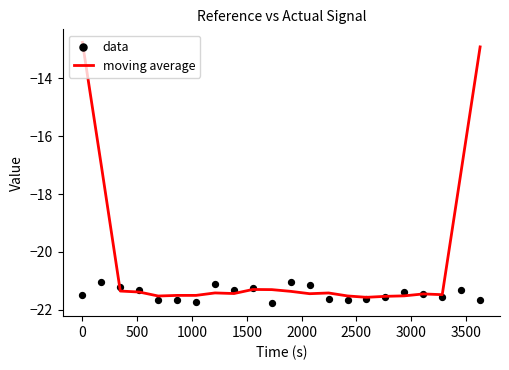

Which series has the largest Y range (max minus min)?

moving average